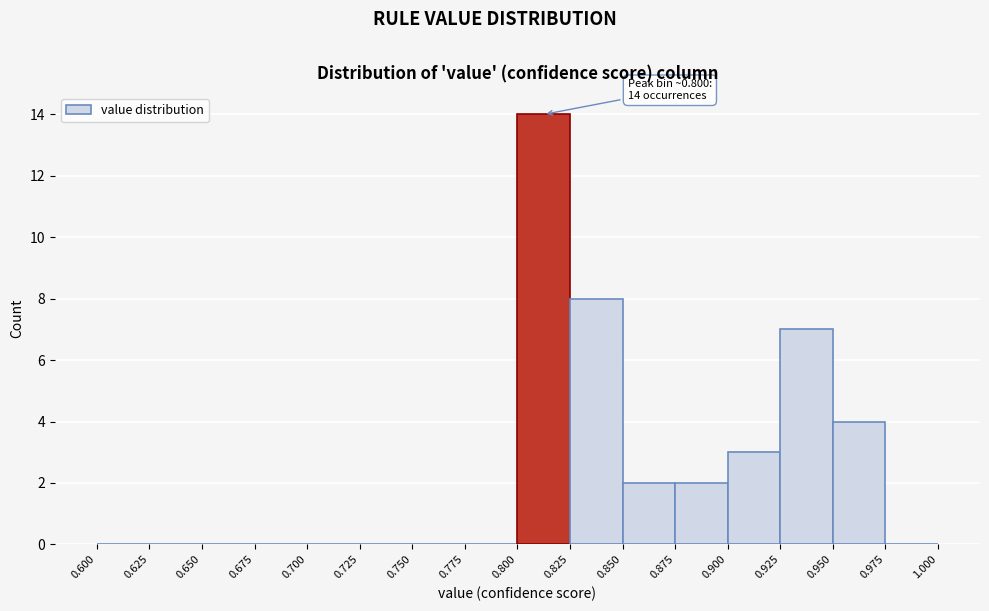

Which range on the x-axis has the tallest bar?

0.800 to 0.825